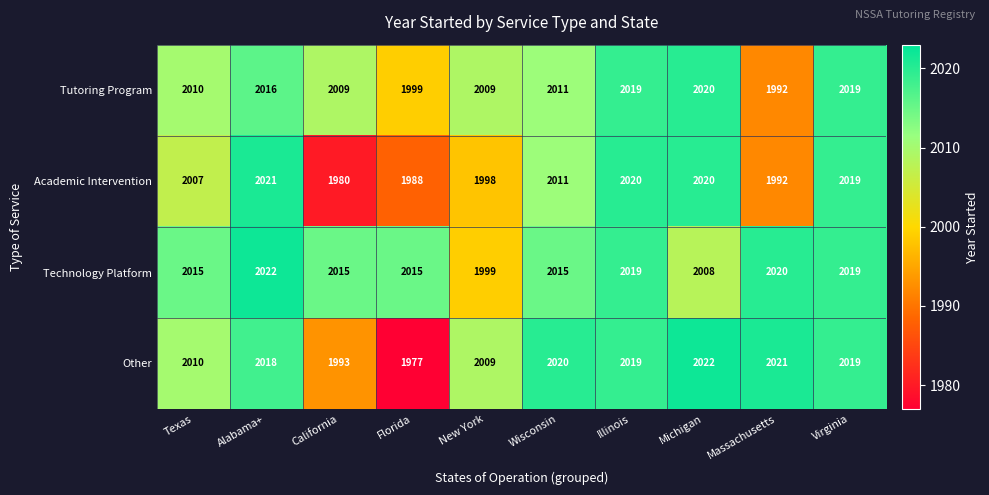

Between Alabama+ and Florida, which series saw the biggest shift?

Other